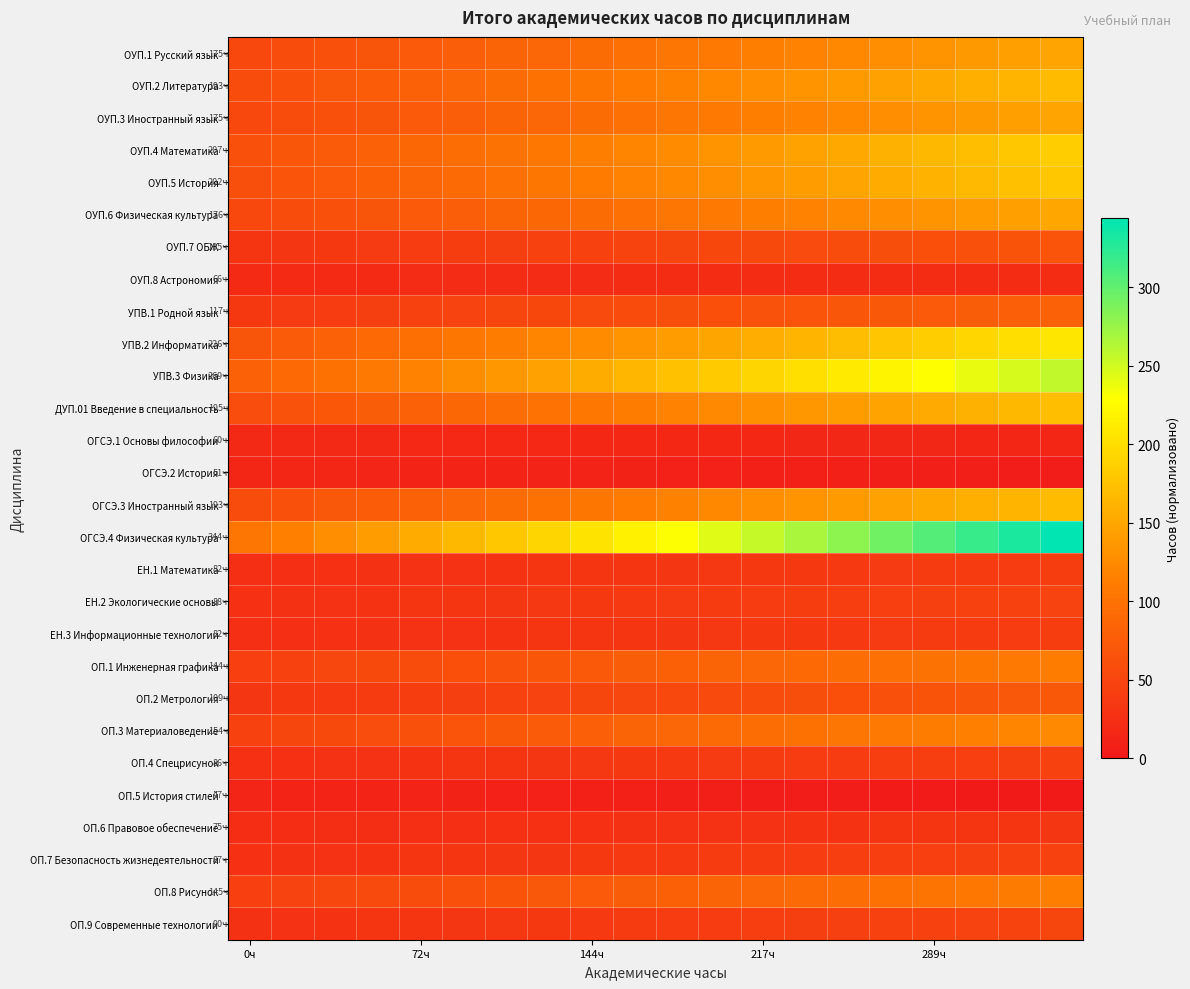

At how many categories does at least one series exceed 3?

20